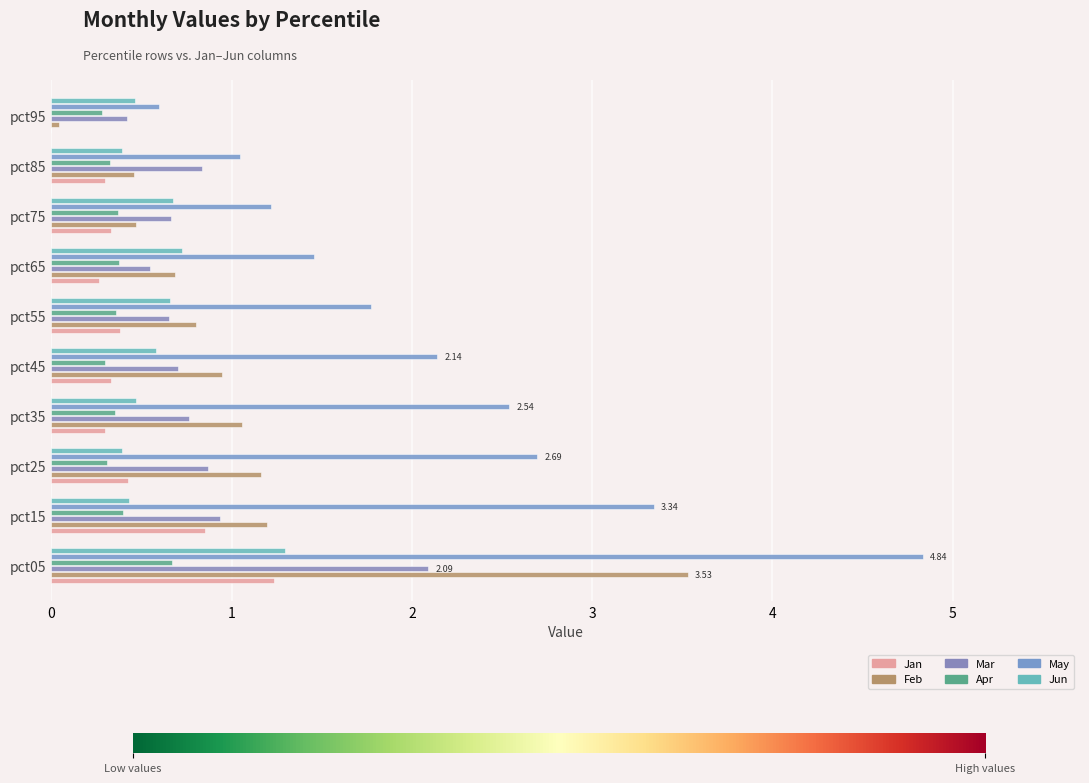

Which category has the highest value in the Feb series?

pct05